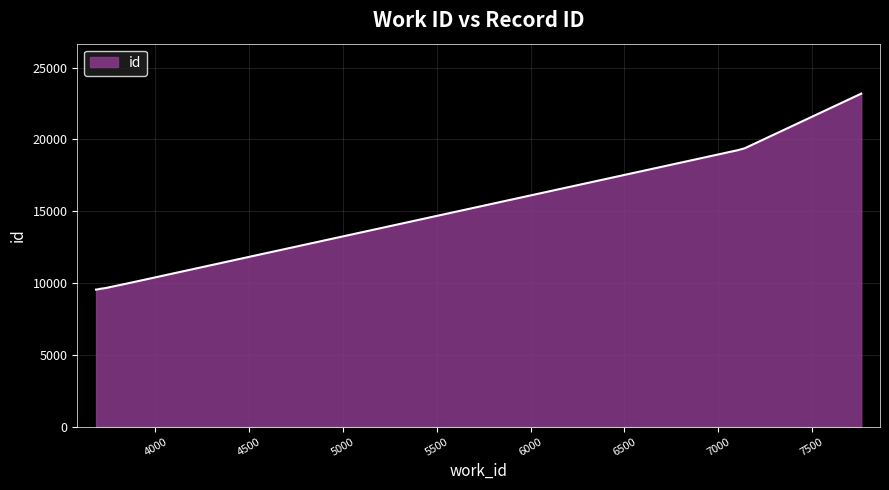

What is the difference between the maximum and minimum values?

13637